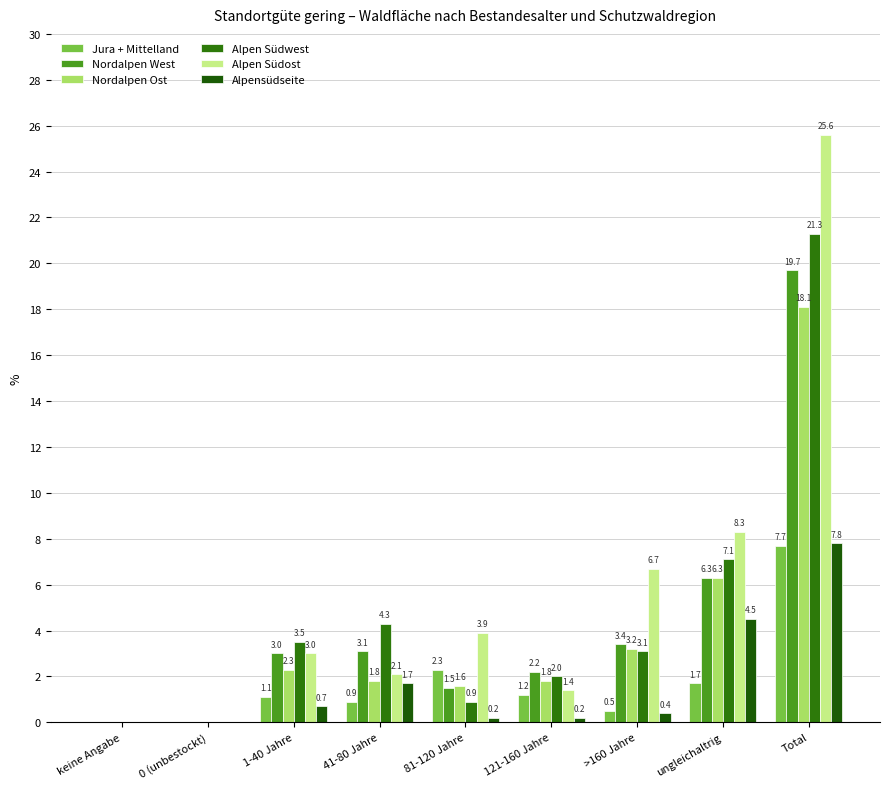

At which label is Alpen Südwest closest to 10?

ungleichaltrig